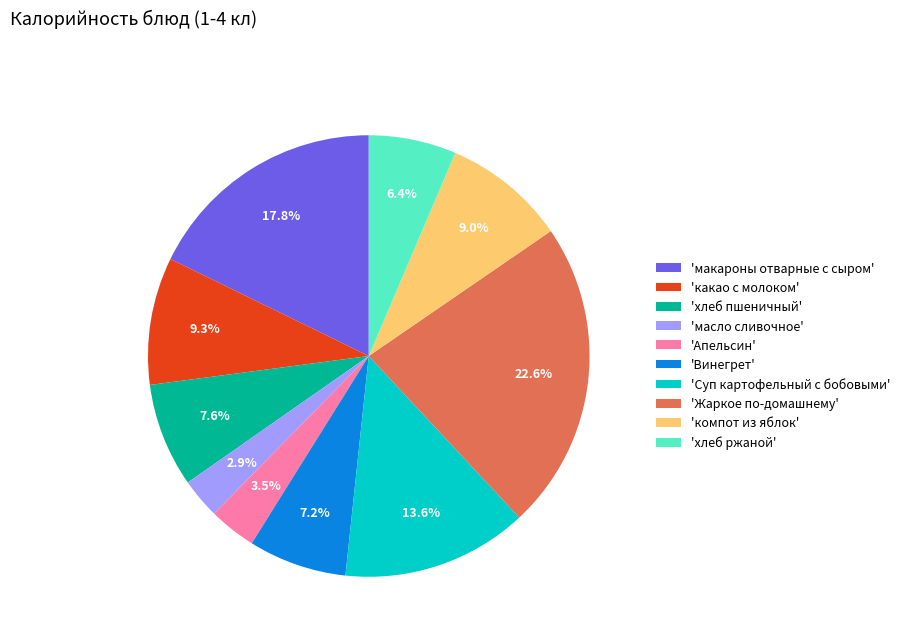

To the nearest percent, what is the difference between the largest and smallest slice percentages?

20%